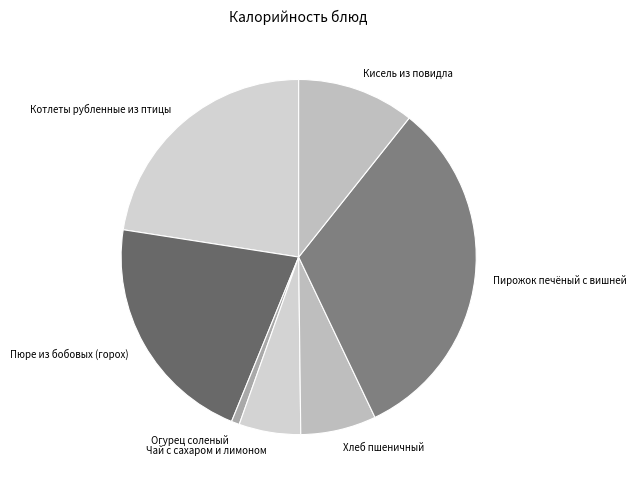

Which slice is the smallest?

Огурец соленый